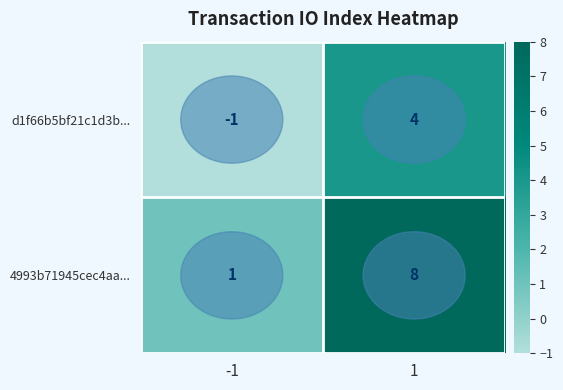

Is it true that 4993b71945cec4aa... equals 8 at 1?

True